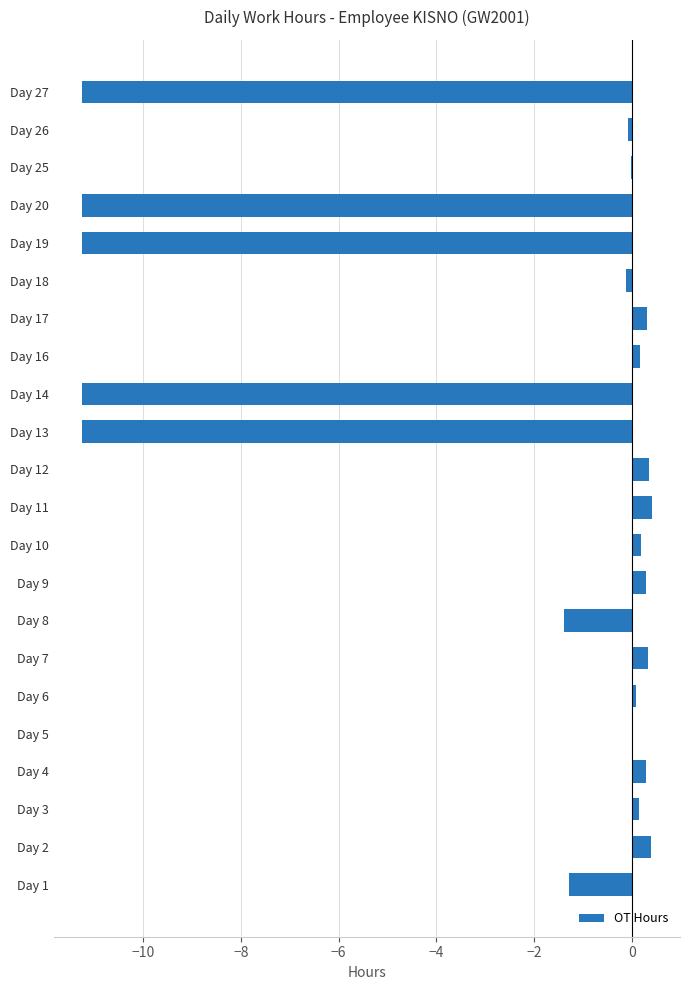

What is the greatest value displayed?

0.4